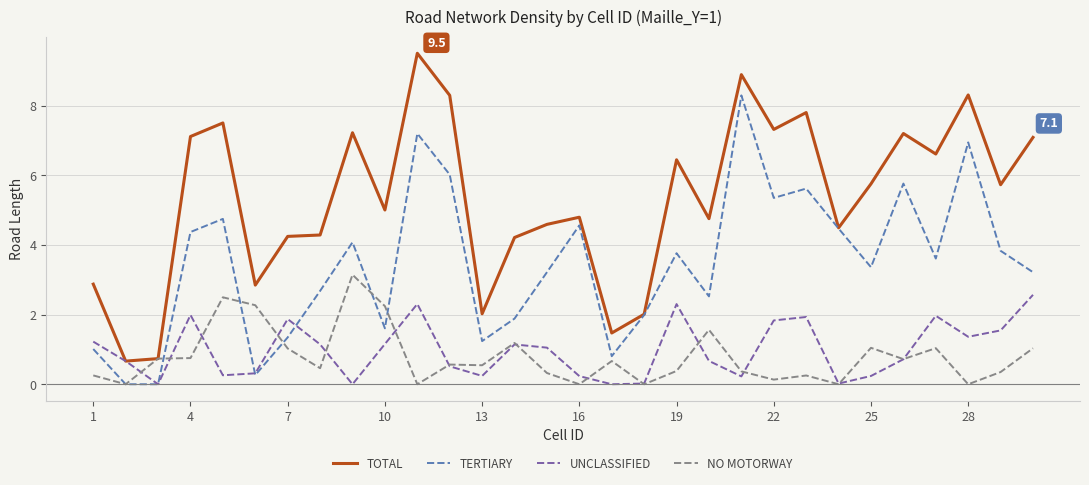

Rank the series by their maximum value, from highest to lowest.

TOTAL, TERTIARY, NO MOTORWAY, UNCLASSIFIED